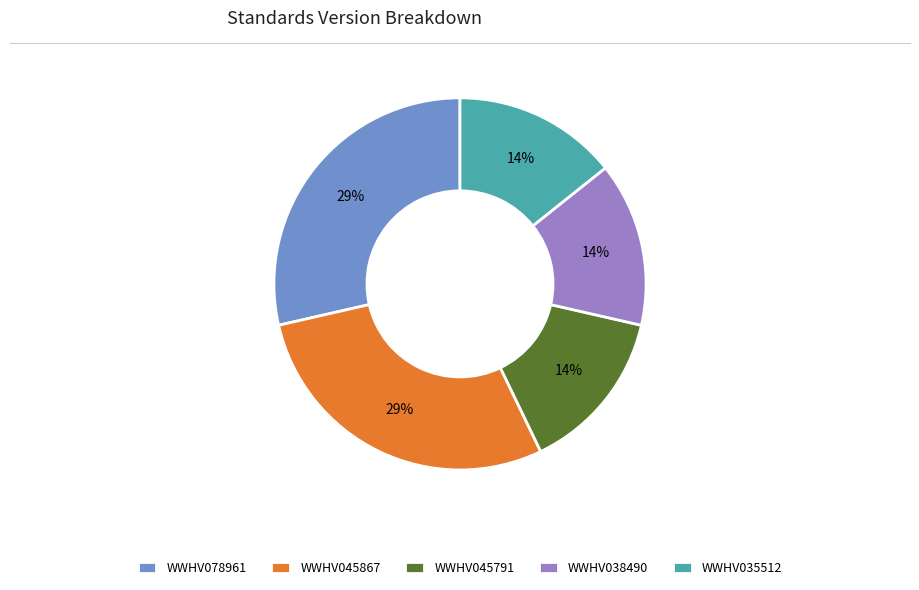

Is the sum of WWHV045867 and WWHV078961 greater than half?

Yes